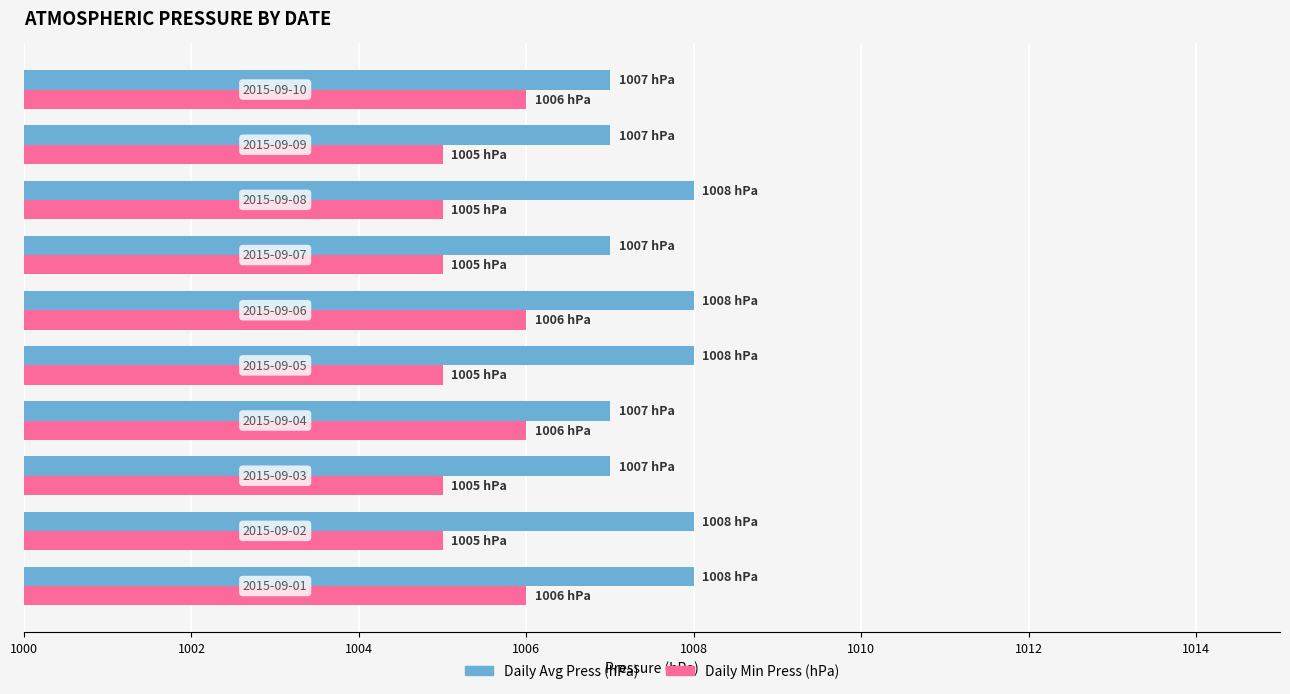

What is the greatest value displayed?

1008